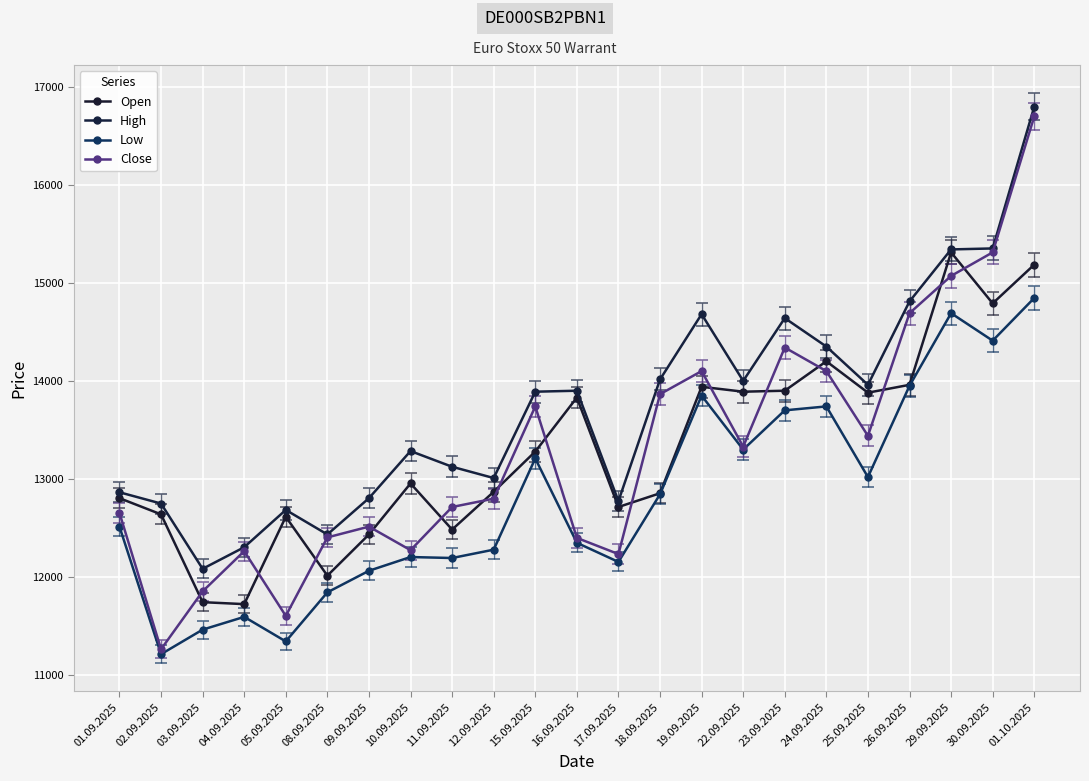

What are all the series names shown in the legend?

Open, High, Low, Close